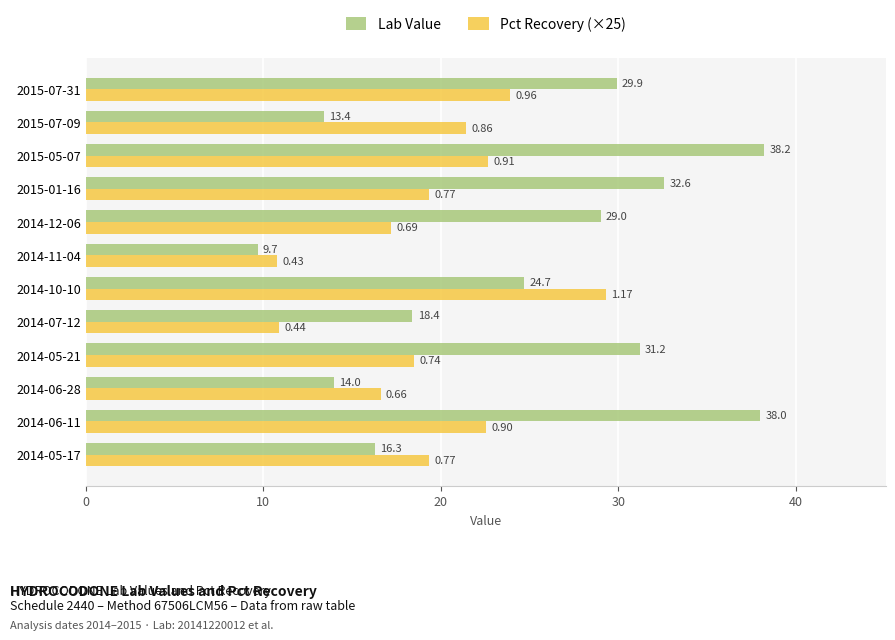

What is the difference between the maximum and minimum values in the Pct Recovery (×25) series?

18.5